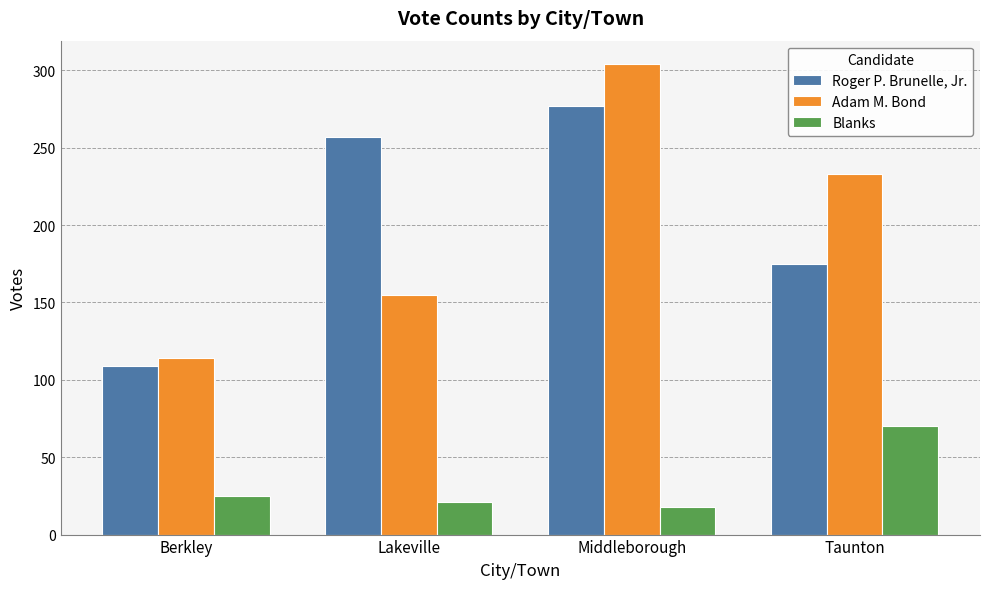

Which label corresponds to the largest value in the chart?

Middleborough